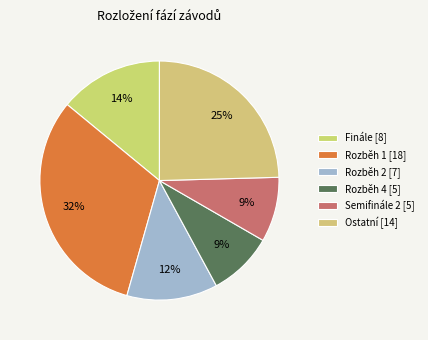

Count the number of slices in the pie.

6